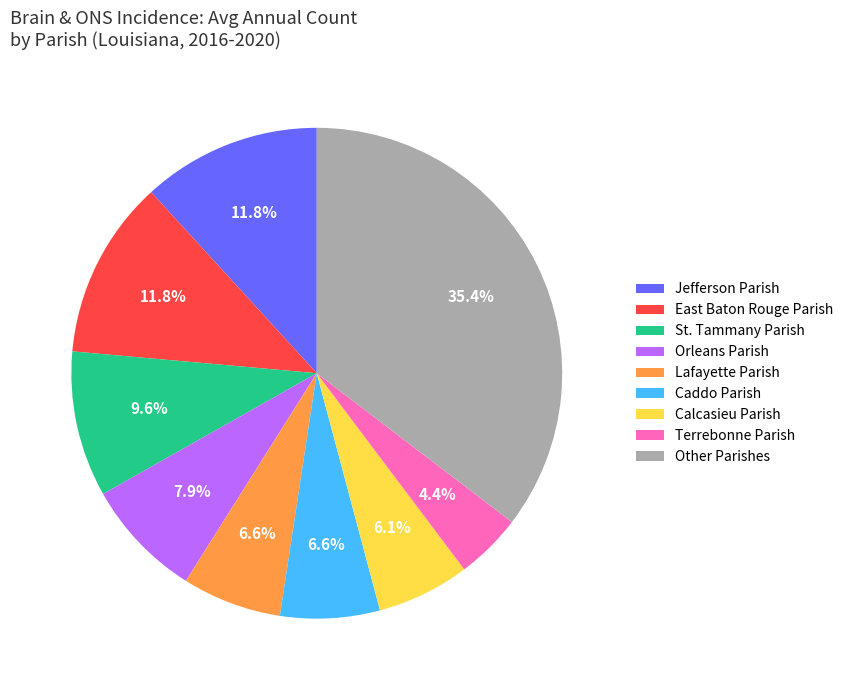

Is there any slice that represents more than half of the pie?

No